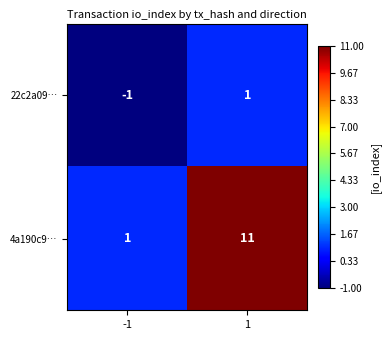

Reading left to right, what are all the values shown in this chart?

22c2a09…: -1	1
4a190c9…: 1	11